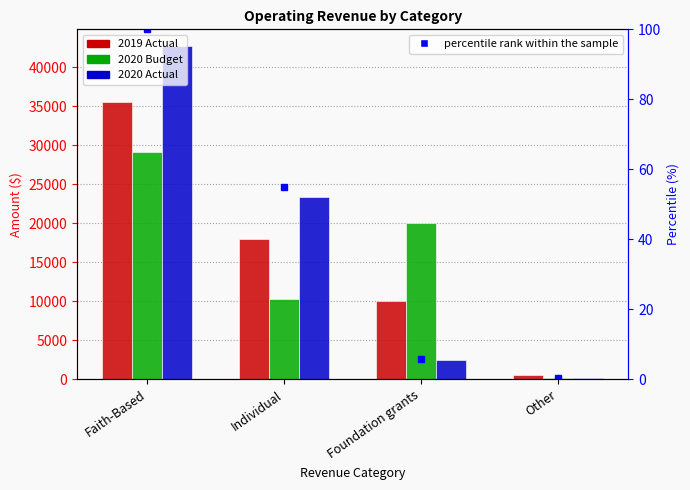

Are the bars grouped side by side (vs. stacked)?

Yes